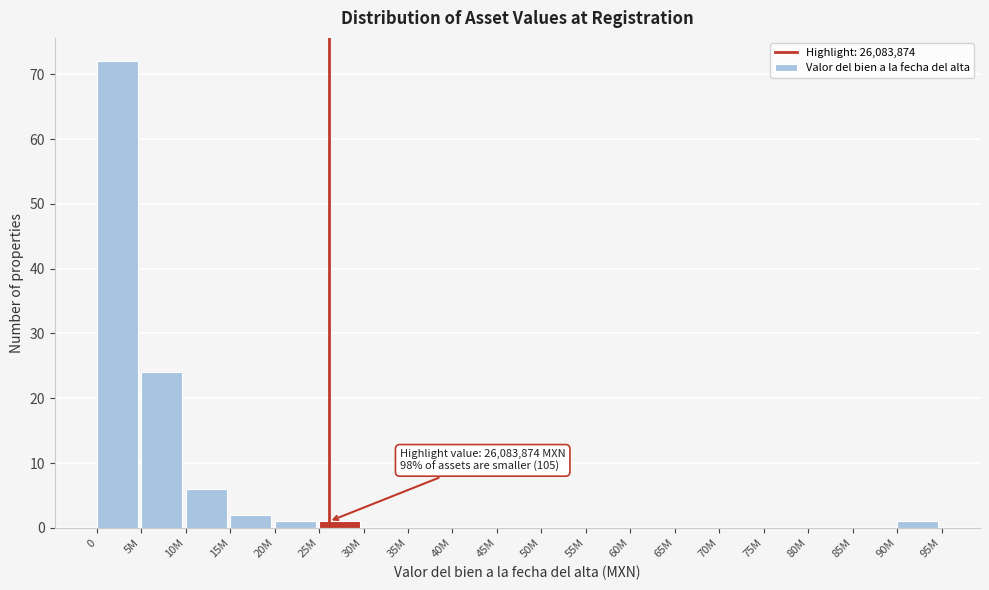

Reading left to right, what are all the values shown in this chart?

0=72	5M=24	10M=6	15M=2	20M=1	25M=1	30M=0	35M=0	40M=0	45M=0	50M=0	55M=0	60M=0	65M=0	70M=0	75M=0	80M=0	85M=0	90M=1